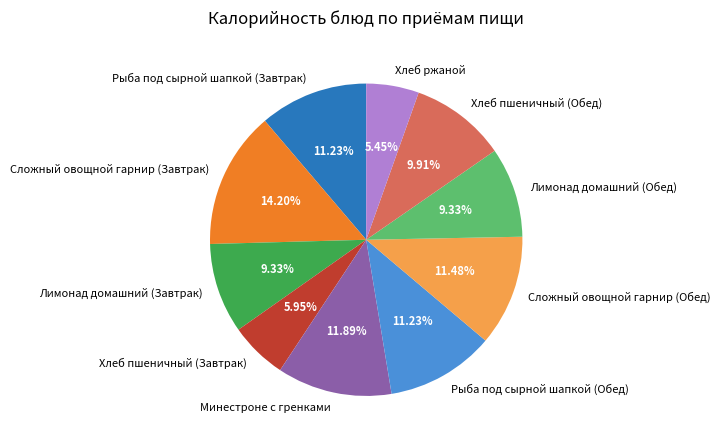

How many slices are in this pie chart?

10